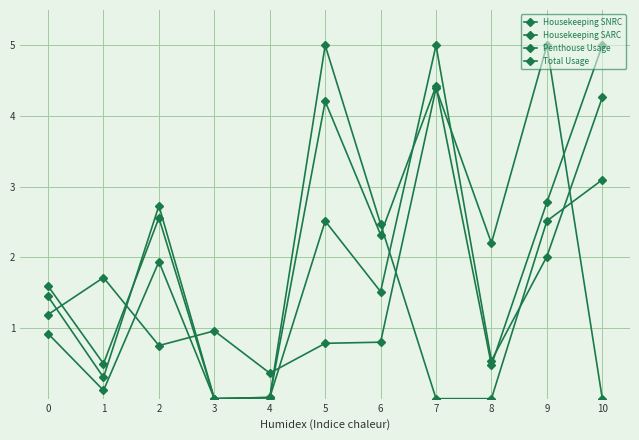

Which has a higher value, 7 or 10?

7